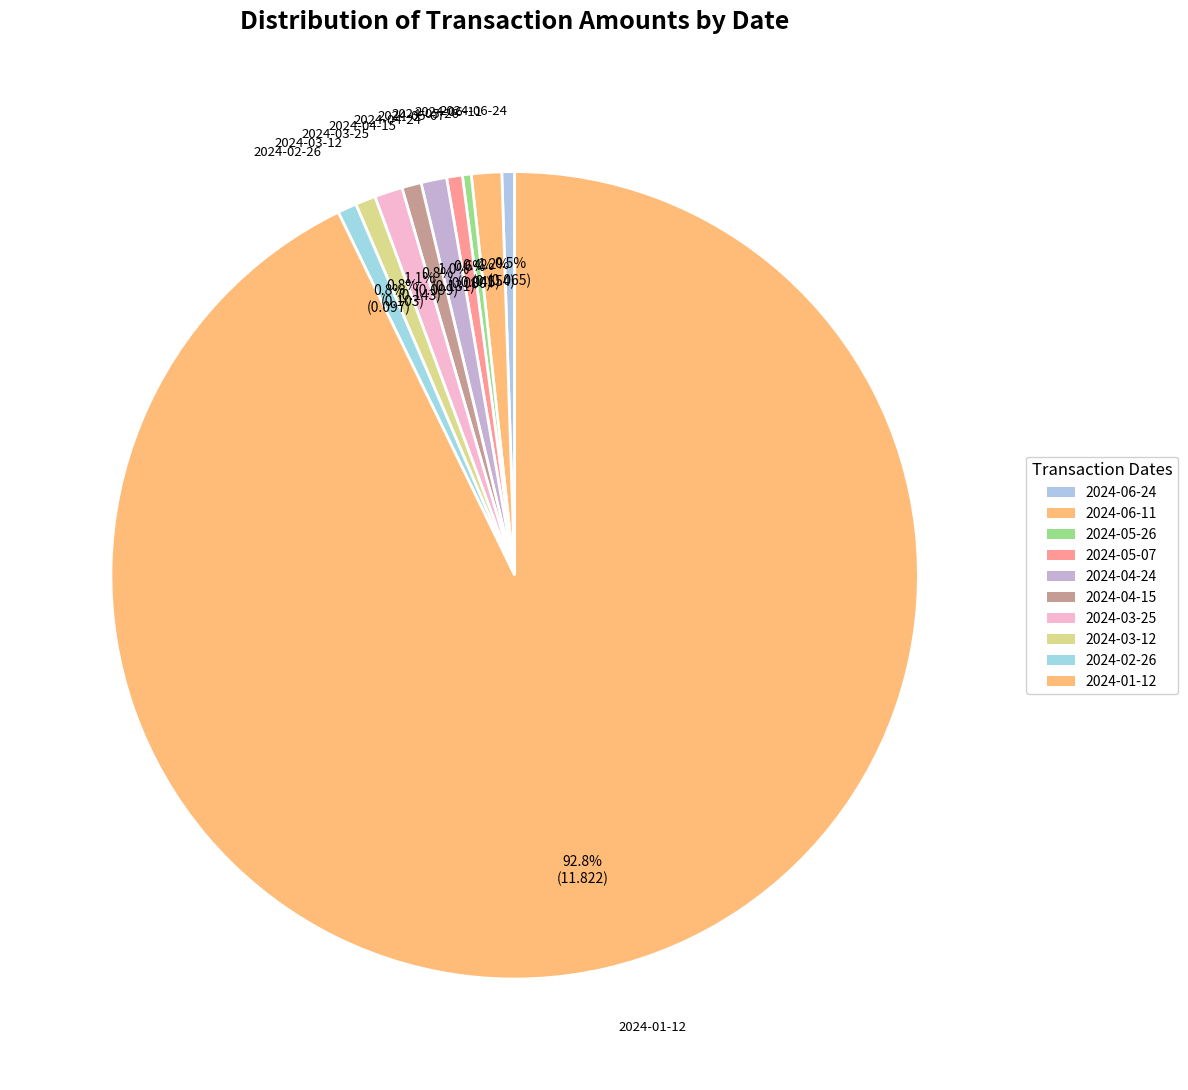

Which category has the biggest portion of the pie?

2024-01-12